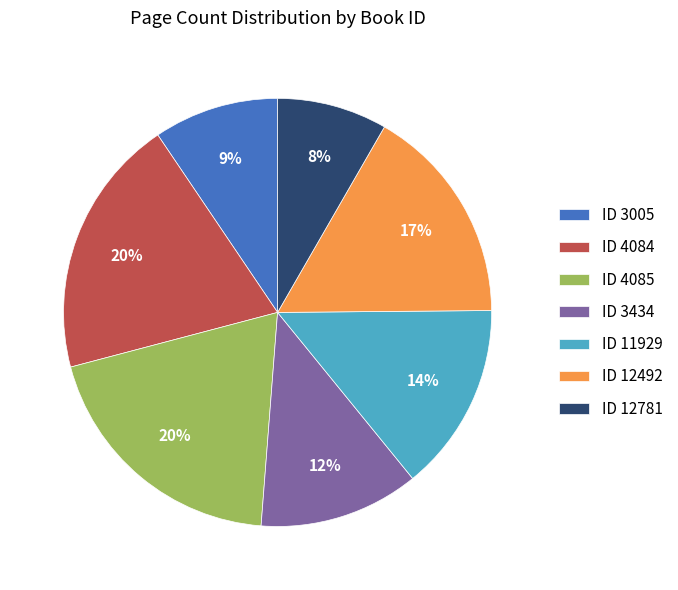

How many segments does this pie chart have?

7